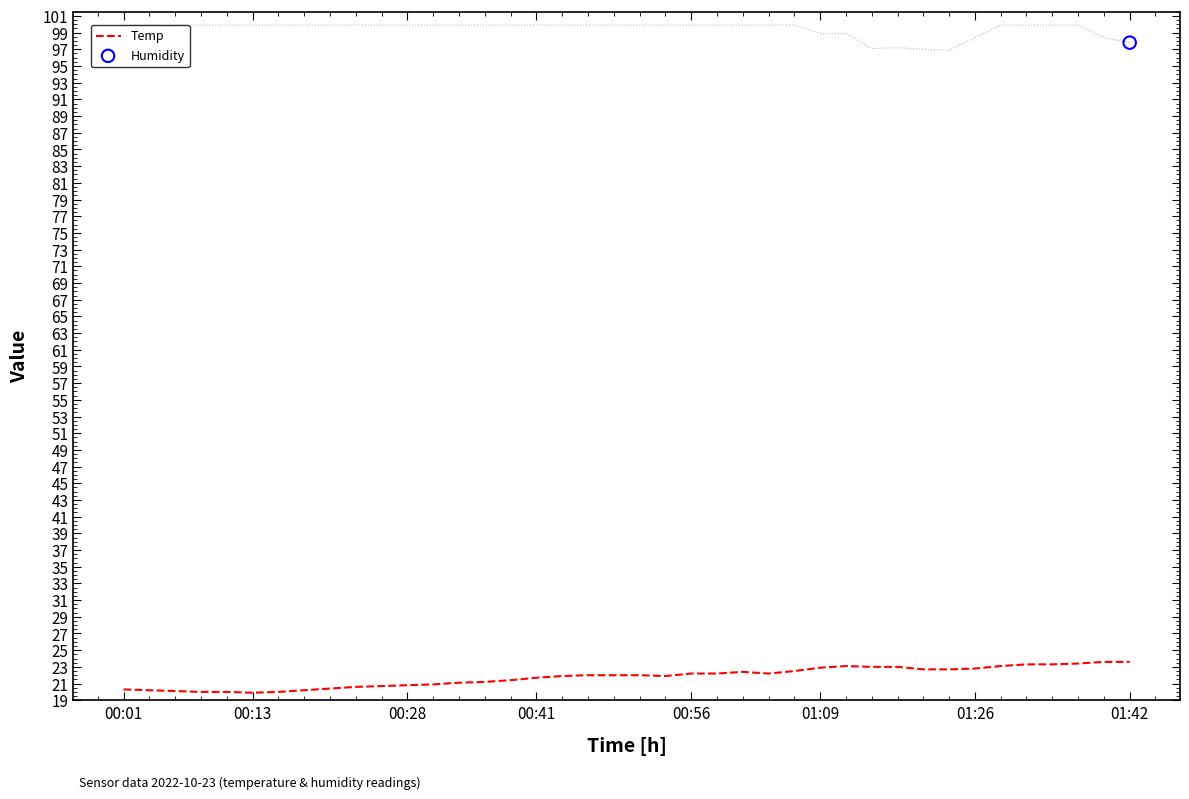

What is the minimum value for Temp?

19.9